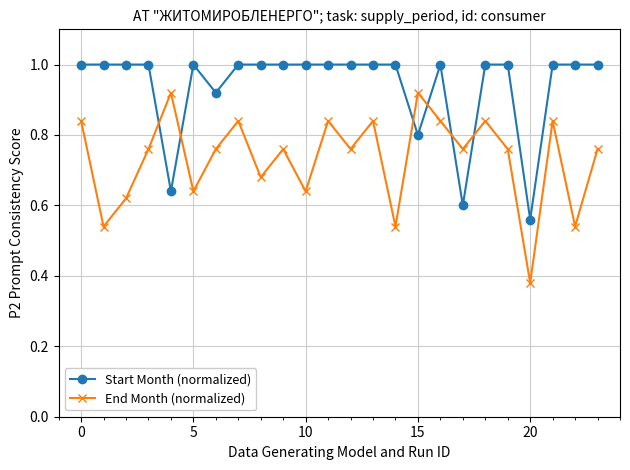

What are all the series names shown in the legend?

Start Month (normalized), End Month (normalized)